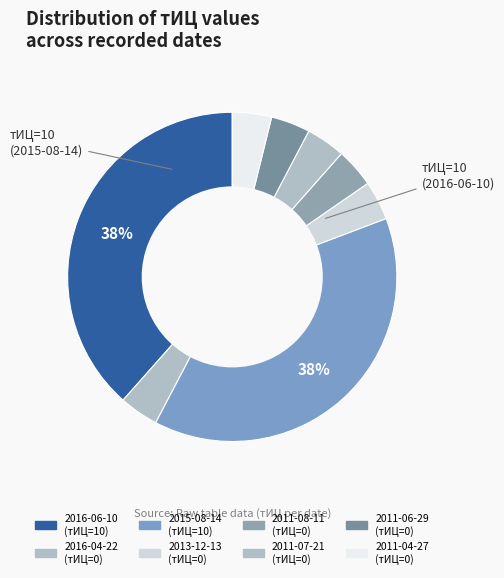

Count the number of slices in the pie.

8